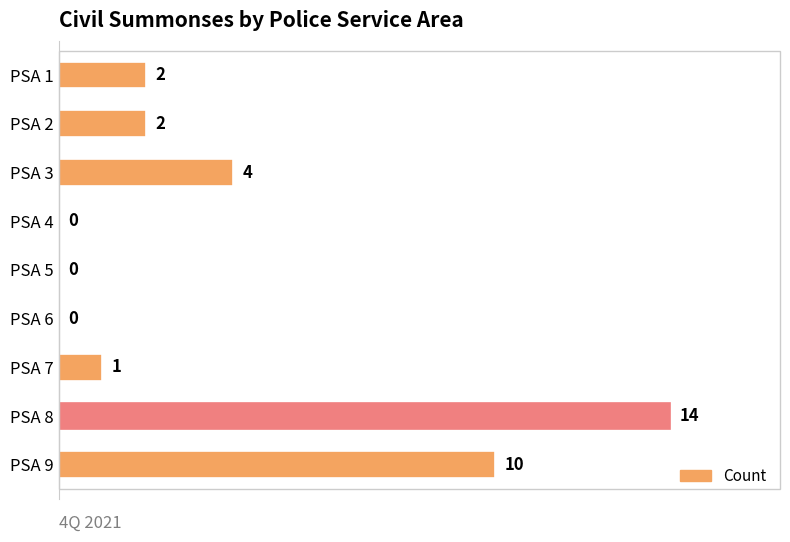

True or false: the data shows 7 at PSA 5.

False